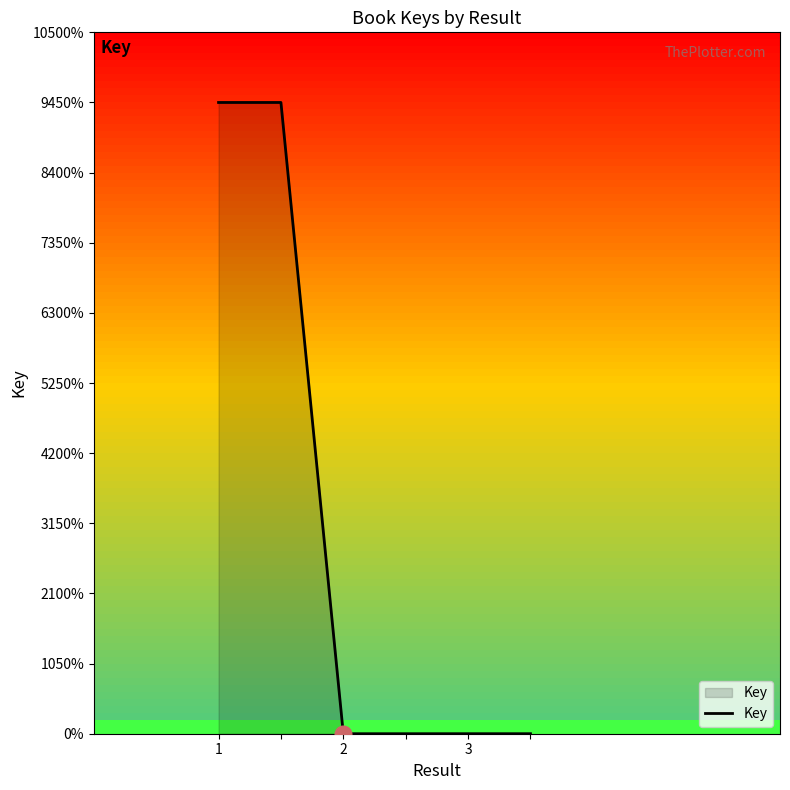

At which label does the data first exceed 2815?

1